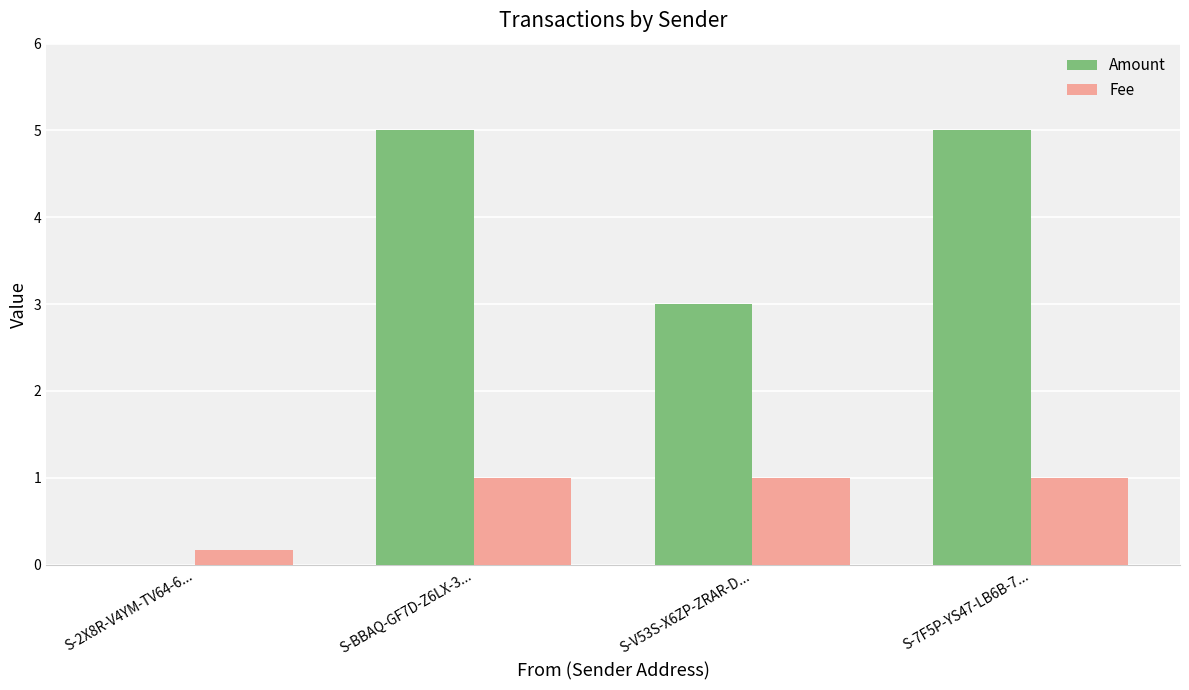

What is the maximum value for Fee?

1.0